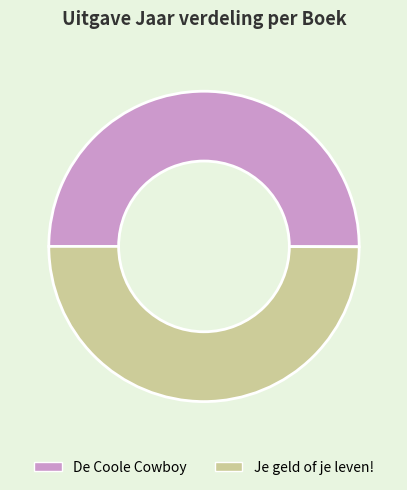

What is the ratio of the value at De Coole Cowboy to the value at Je geld of je leven!?

1.0